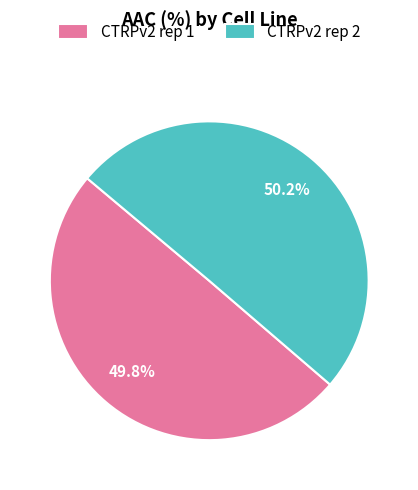

How many segments does this pie chart have?

2